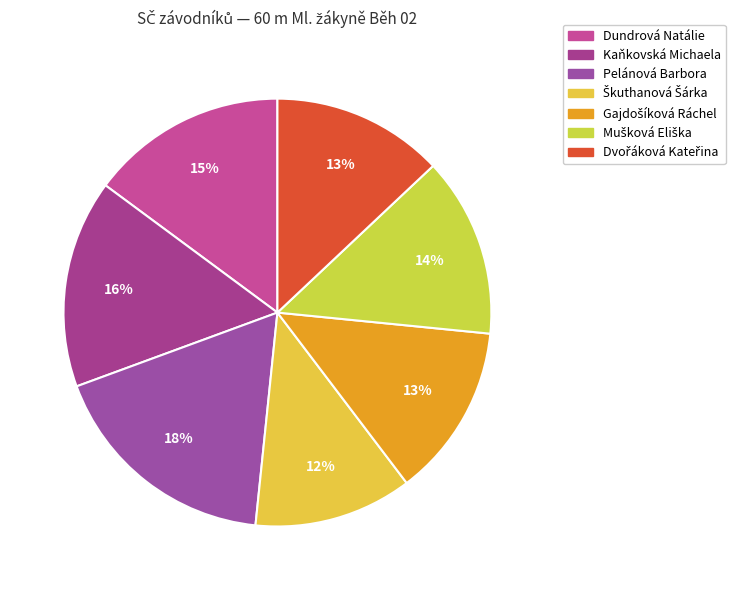

True or false: Škuthanová Šárka accounts for 12% of the total.

True